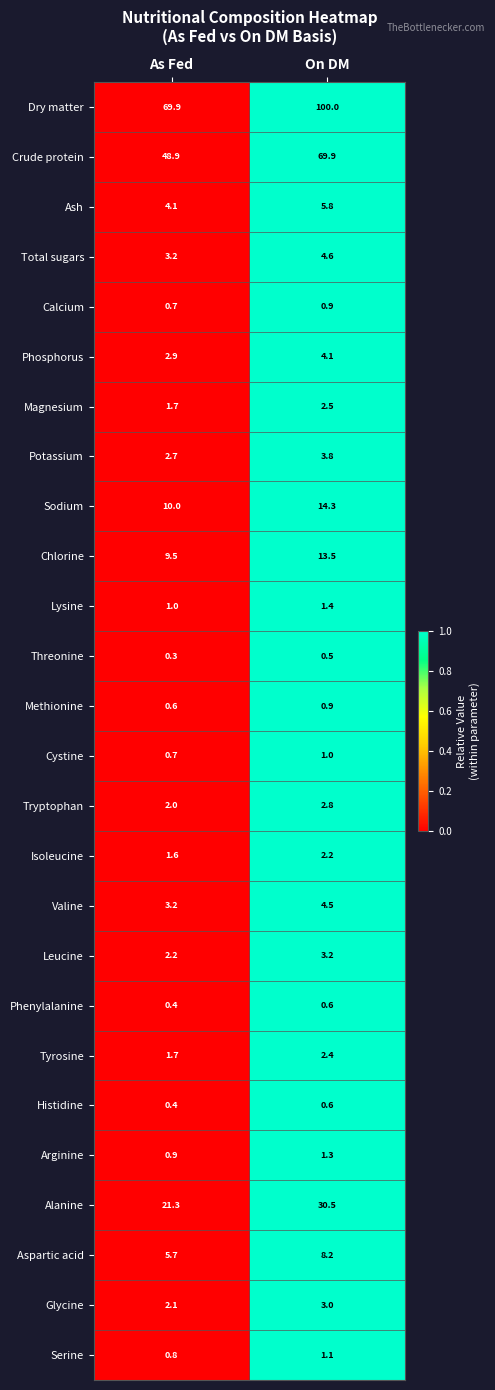

What is the difference between the Crude protein values at On DM and As Fed?

21.0